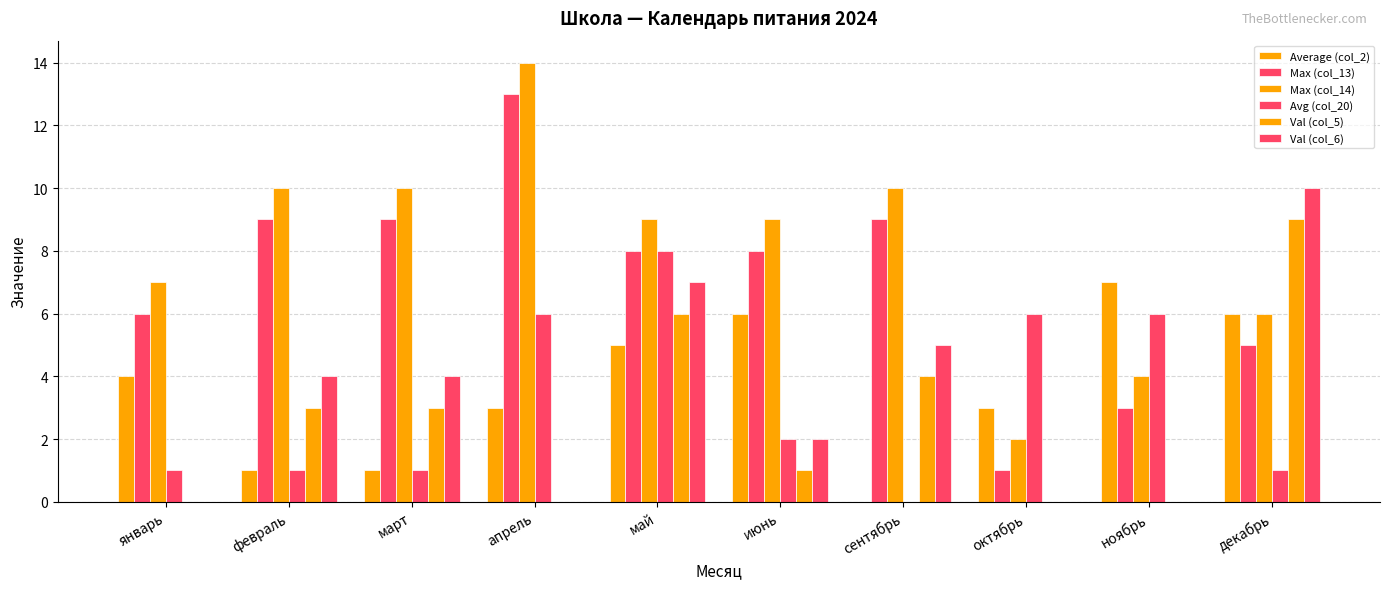

What is the sum of the Val (col_5) values at июнь and май?

7